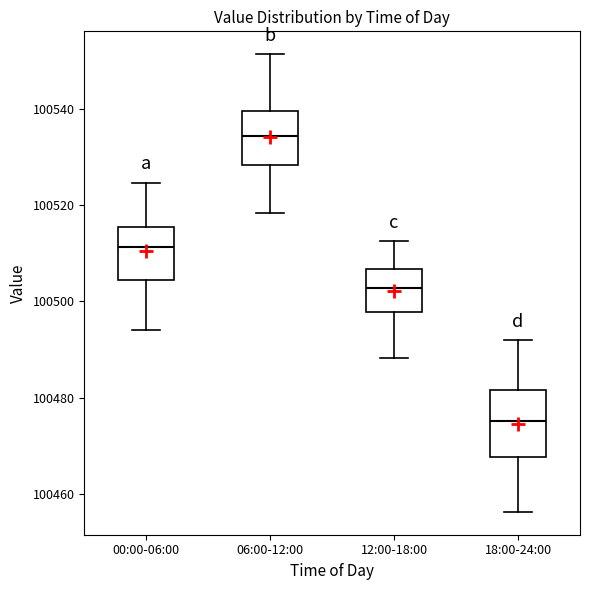

Comparing the boxes themselves (not the whiskers), which one is the tallest?

18:00-24:00